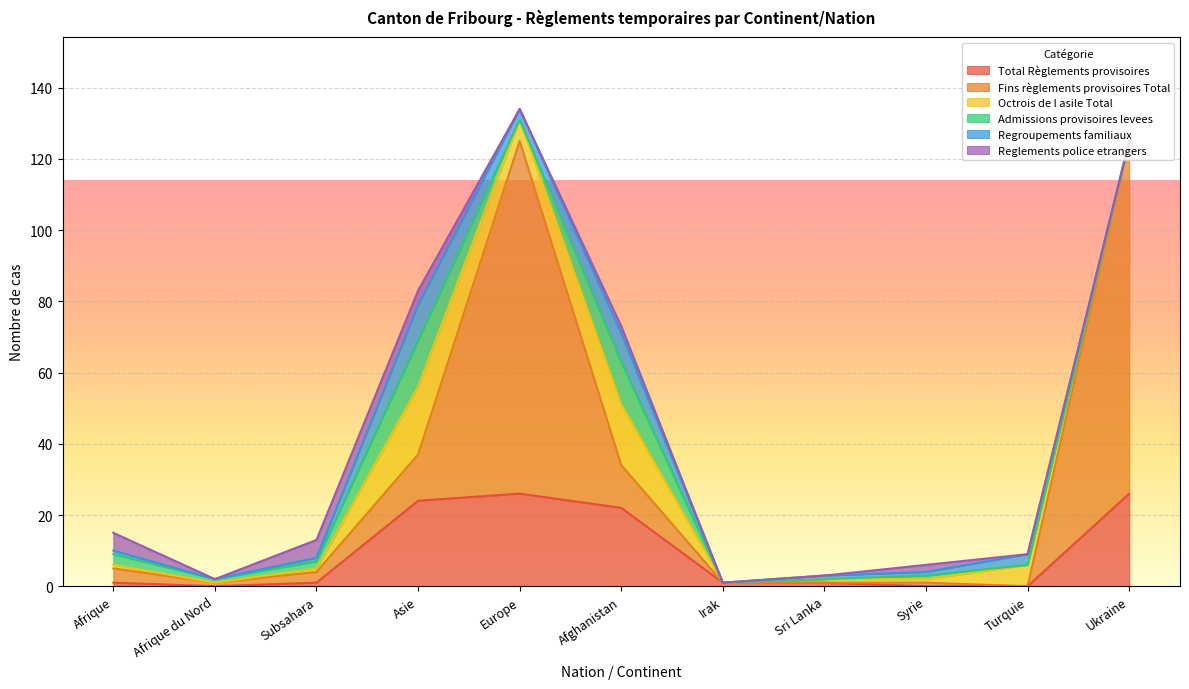

What is the maximum value for Reglements police etrangers?

5